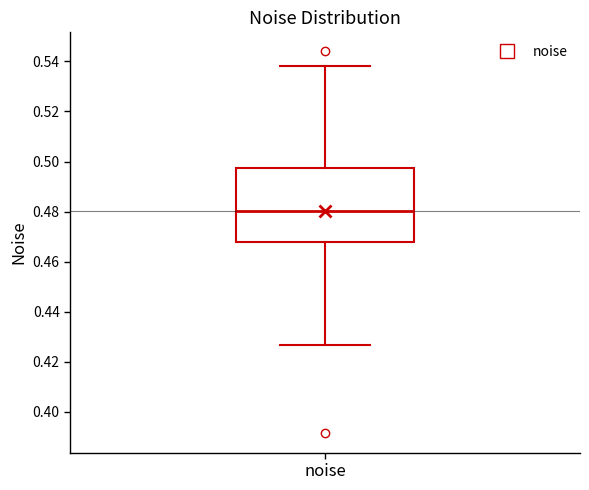

Transcribe this box plot: give where the median line is, the range the box spans, and where the two whiskers end, as read against the y-axis. The values are not printed on the chart, so give them approximately, as read against the axis.

median 0.480, box 0.468 to 0.498, whiskers 0.426 to 0.538